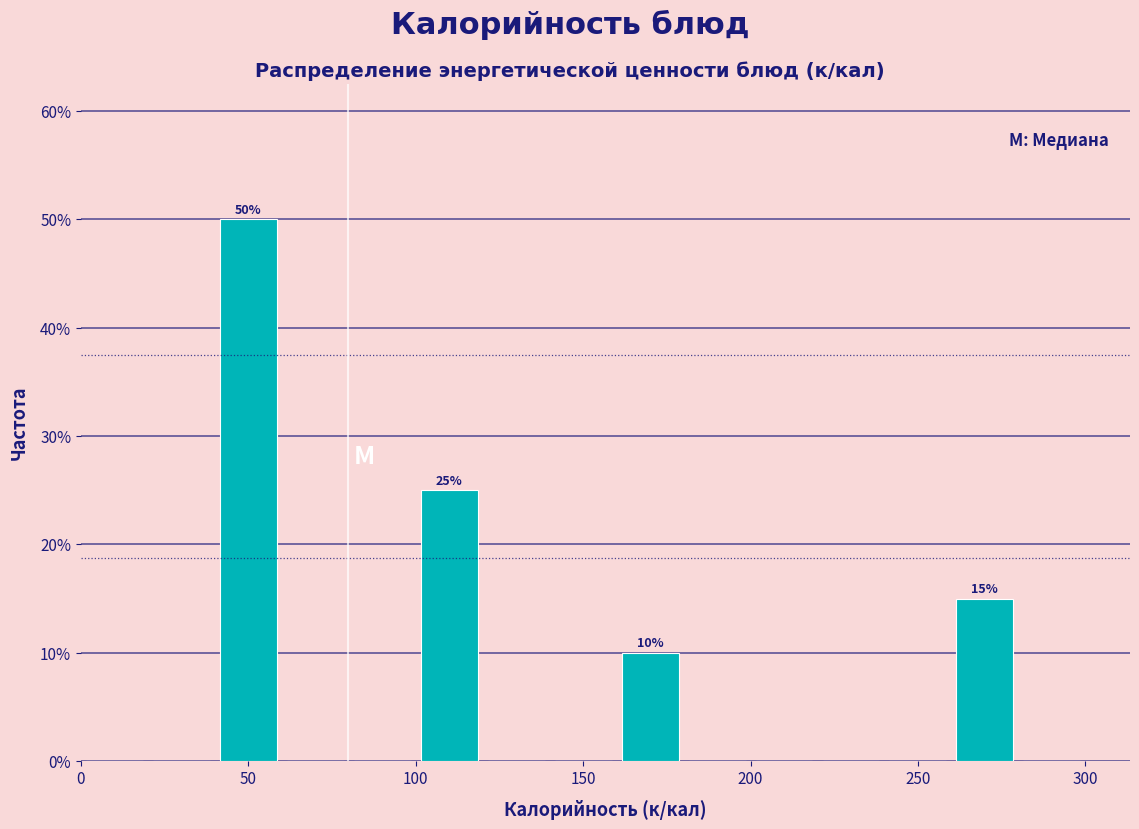

Over which range of the x-axis is the bar tallest?

40 to 60